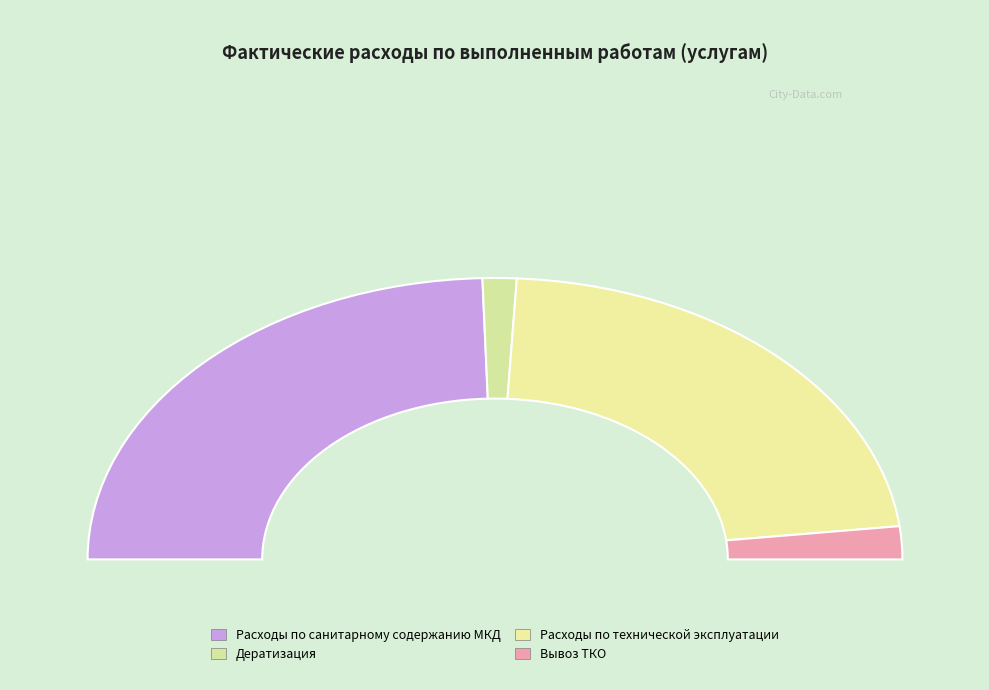

Between Расходы по санитарному содержанию МКД and Вывоз ТКО, which is larger?

Расходы по санитарному содержанию МКД